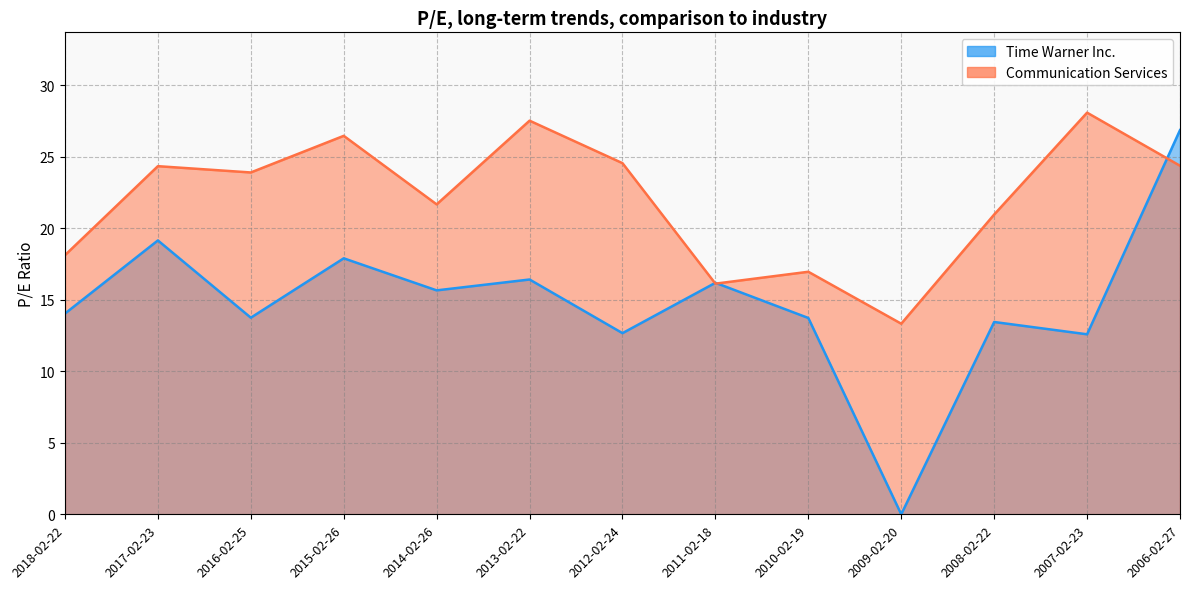

Where does the Time Warner Inc. series first go above 14?

2018-02-22